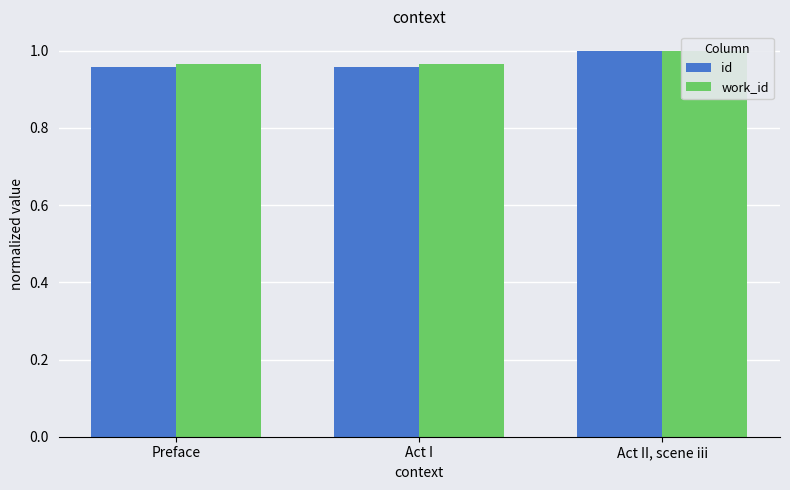

The value of work_id at Act I is 0.2. True or false?

False